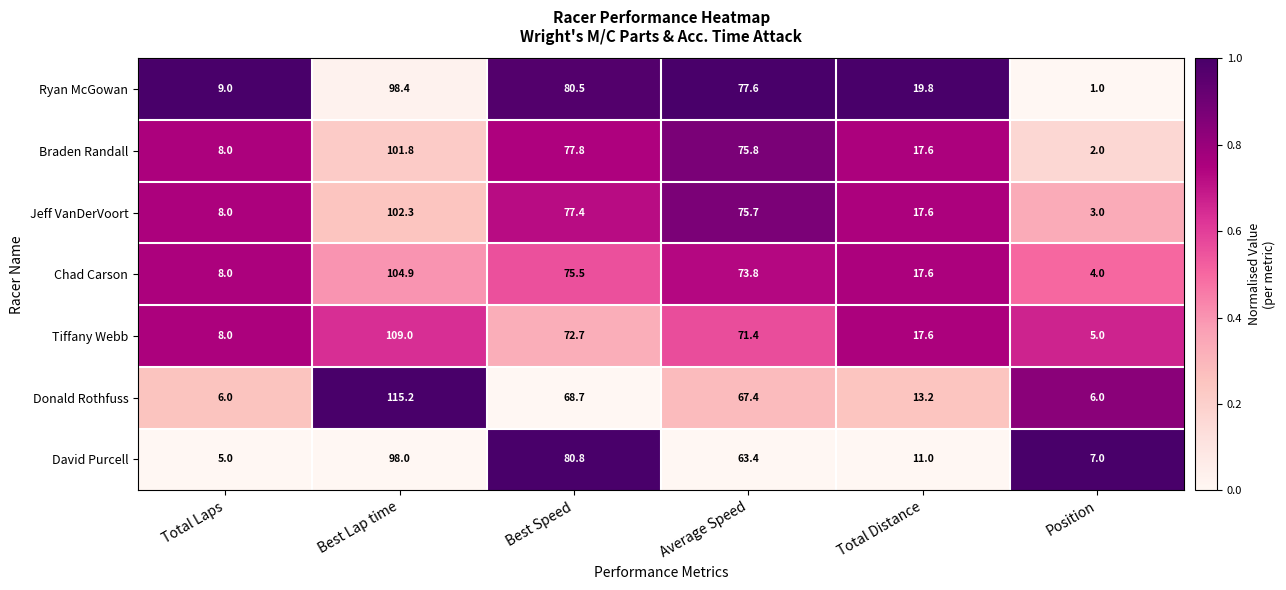

Rank the categories by Tiffany Webb value from highest to lowest.

Best Lap time, Best Speed, Average Speed, Total Distance, Total Laps, Position